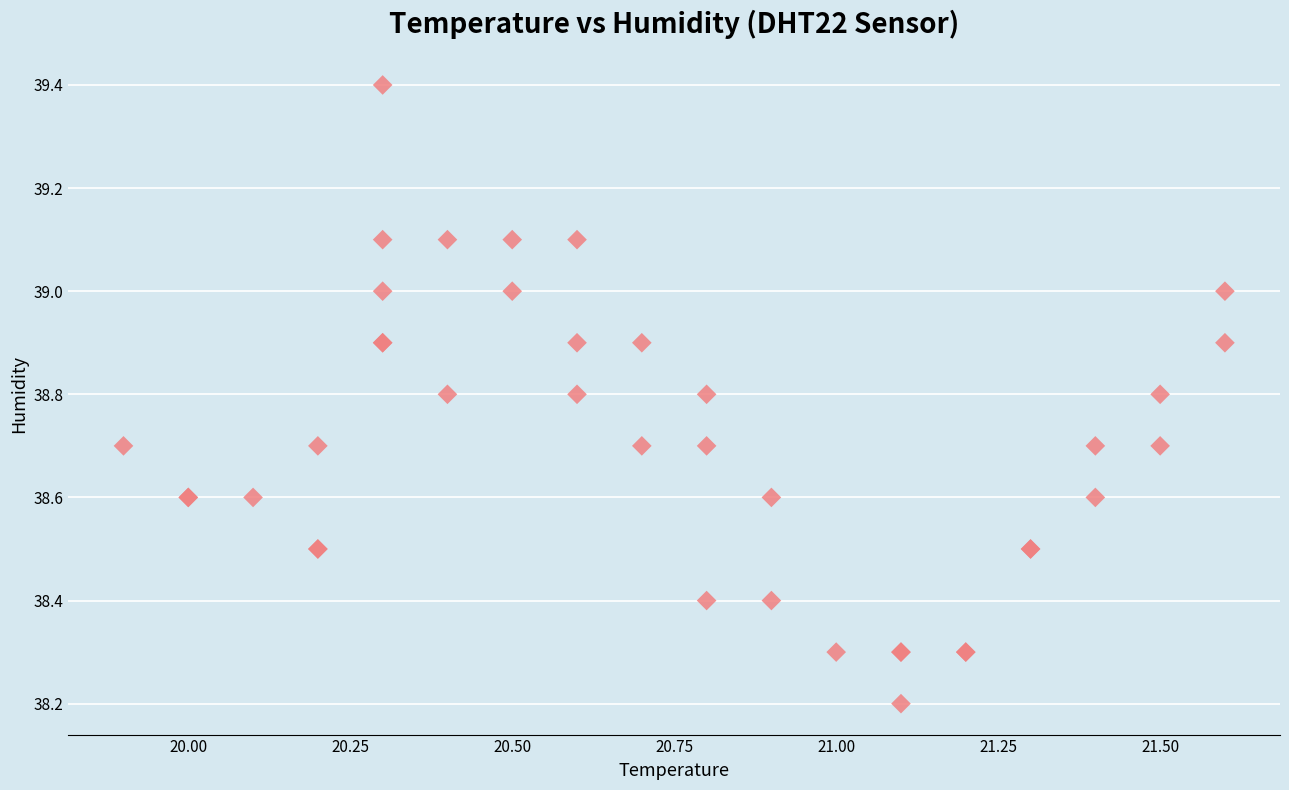

What Y value in the scatter plot is closest to 38?

38.2